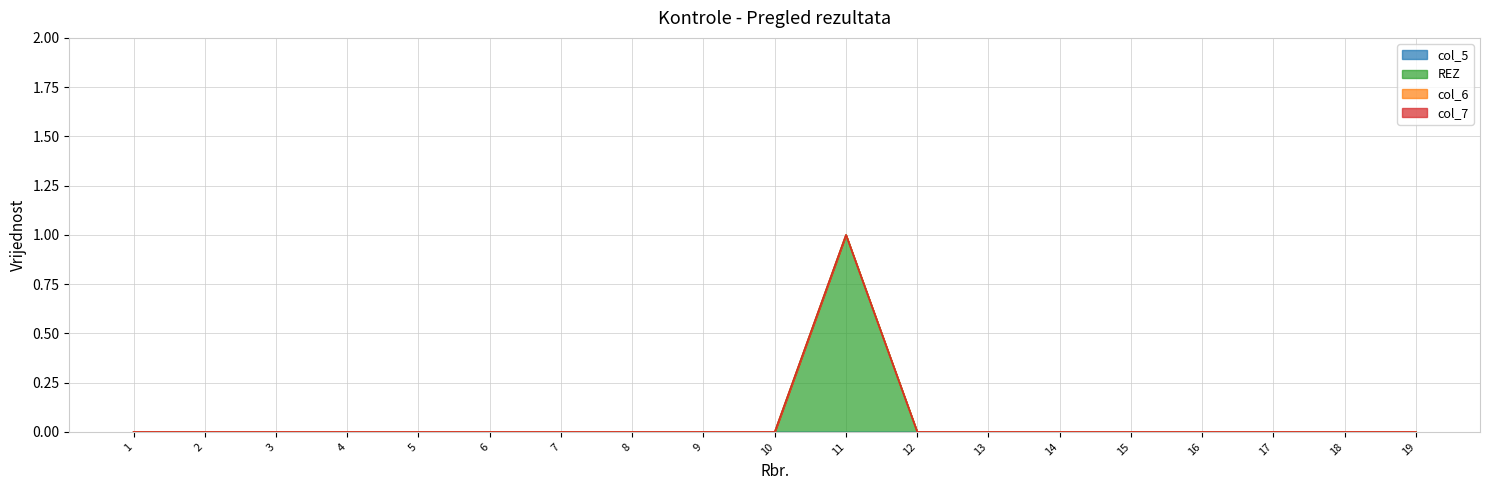

At how many categories does at least one series exceed 0?

1